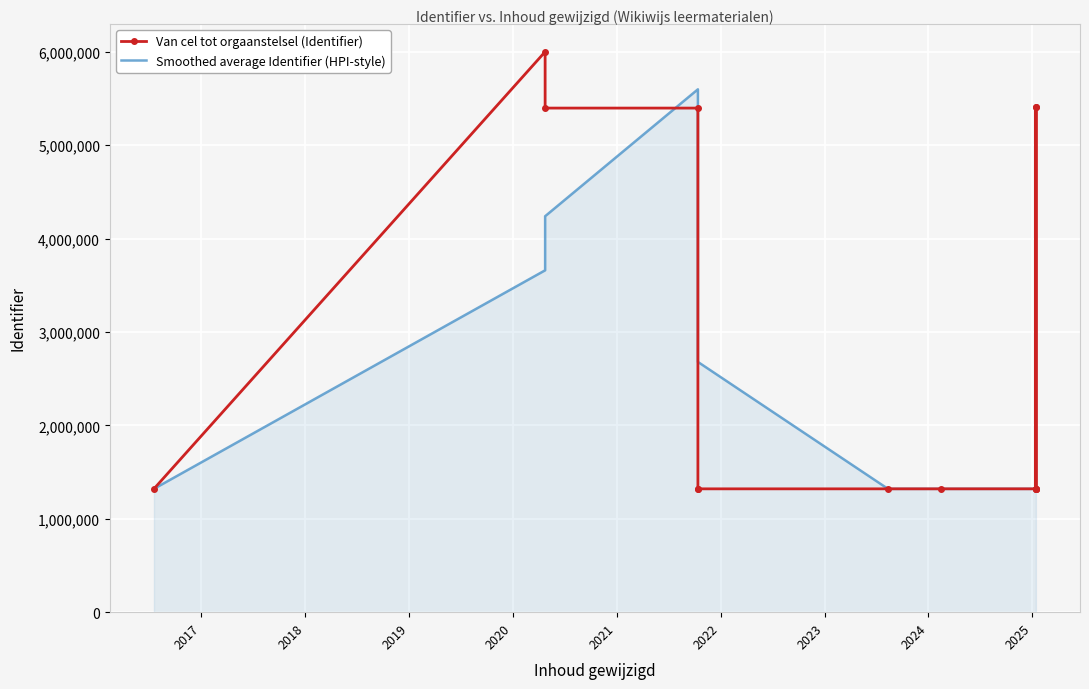

True or false: Van cel tot orgaanstelsel (Identifier) has a value of 1320241.0 at 2022.

True